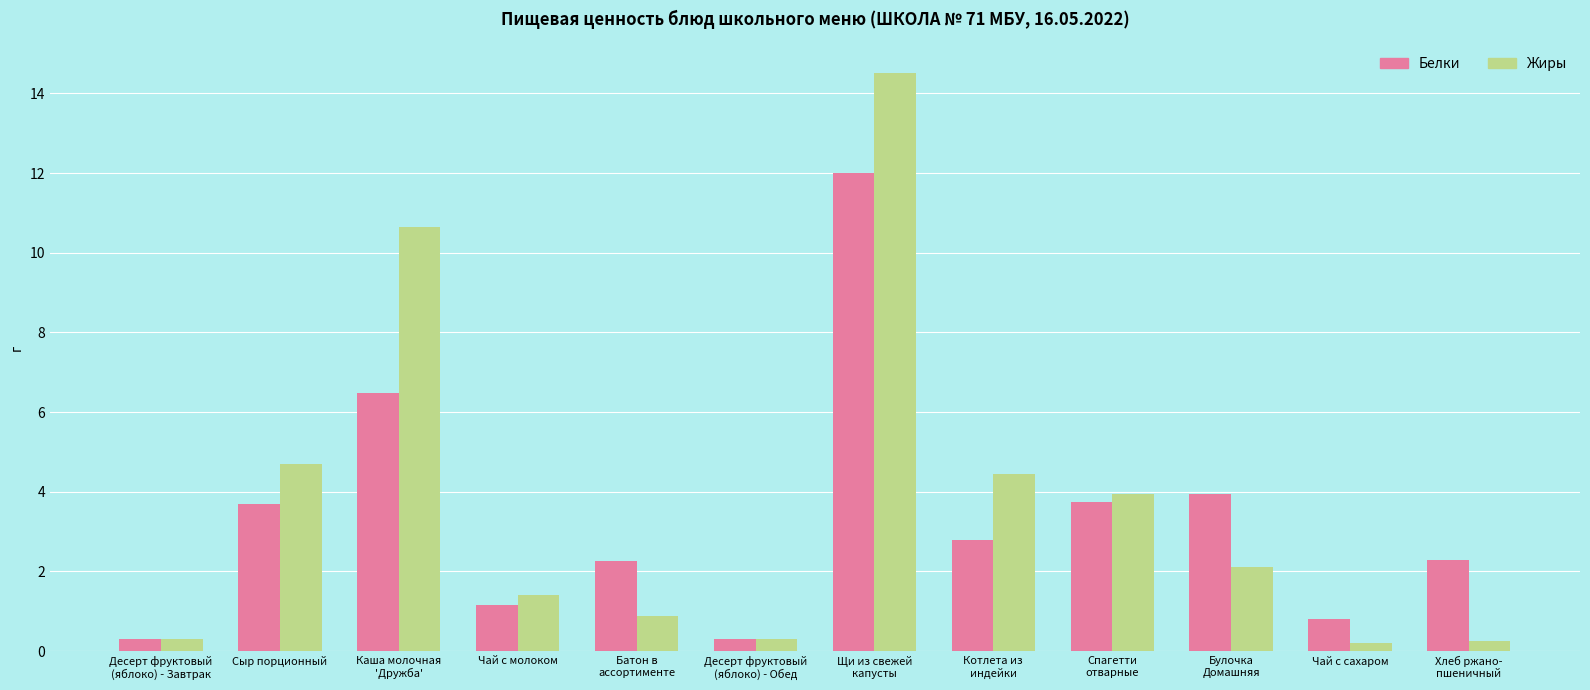

At which label does Жиры first exceed 2?

Сыр порционный